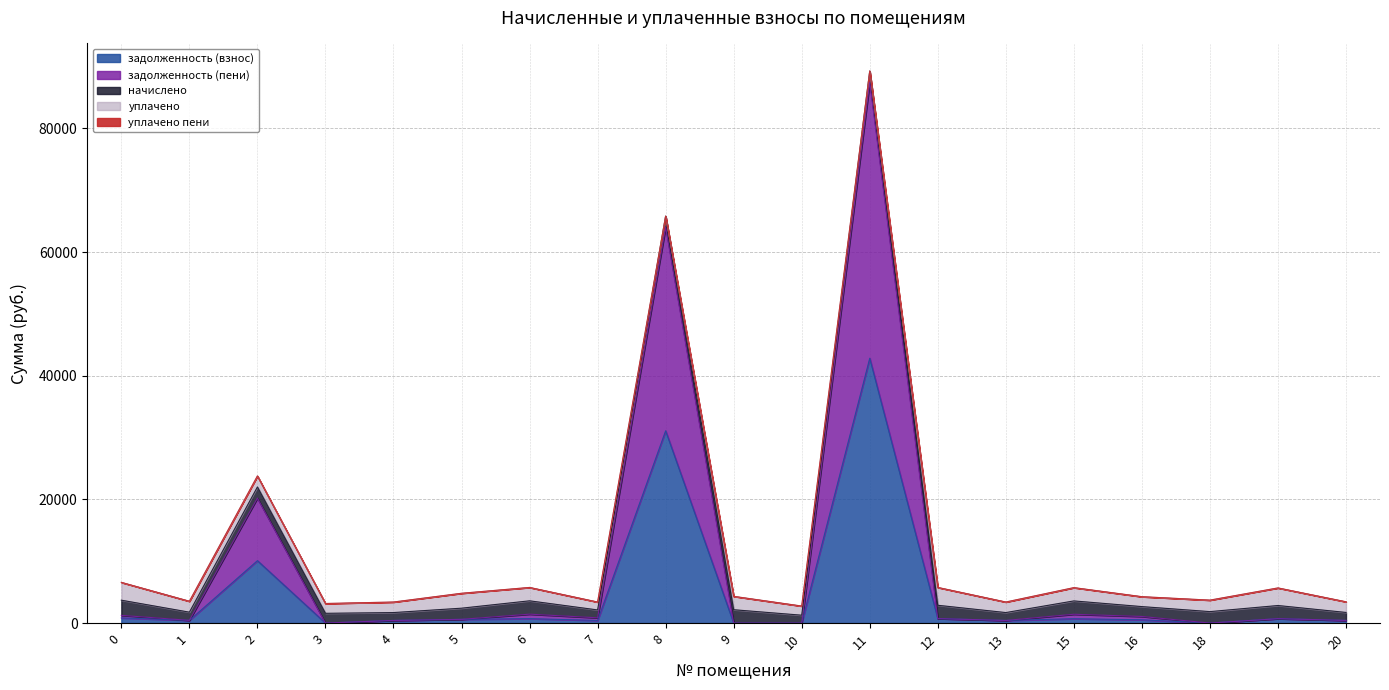

Reading left to right, transcribe all the data shown in this chart.

задолженность (взнос): 0=833.3	1=441.2	2=10091.9	3=0.0	4=425.2	5=602.2	6=720.2	7=425.2	8=31093.8	9=0.0	10=0.0	11=42823.6	12=720.2	13=425.2	15=704.5	16=533.4	18=0.0	19=710.4	20=430.1
задолженность (пени): 0=412.8	1=0.0	2=10115.3	3=0.0	4=0.0	5=0.0	6=720.2	7=425.2	8=32900.4	9=0.0	10=0.0	11=44630.2	12=0.0	13=0.0	15=720.2	16=533.4	18=0.0	19=0.0	20=0.0
начислено: 0=2455.5	1=1323.6	2=1802.9	3=1581.7	4=1275.7	5=1806.6	6=2160.6	7=1275.7	8=1806.6	9=2160.6	10=1275.7	11=1806.6	12=2160.6	13=1275.7	15=2160.6	16=1600.2	18=1854.6	19=2131.1	20=1290.5
уплачено: 0=2876.0	1=1764.8	2=1779.5	3=1581.7	4=1700.9	5=2408.8	6=2160.6	7=1275.7	8=0.0	9=2160.6	10=1475.7	11=0.0	12=2880.8	13=1700.9	15=2144.9	16=1600.2	18=1854.6	19=2841.4	20=1720.6
уплачено пени: 0=3.8	1=0.0	2=0.0	3=0.0	4=0.0	5=0.0	6=0.0	7=0.0	8=0.0	9=0.0	10=0.0	11=0.0	12=0.0	13=2.1	15=0.0	16=0.0	18=0.0	19=0.0	20=0.0